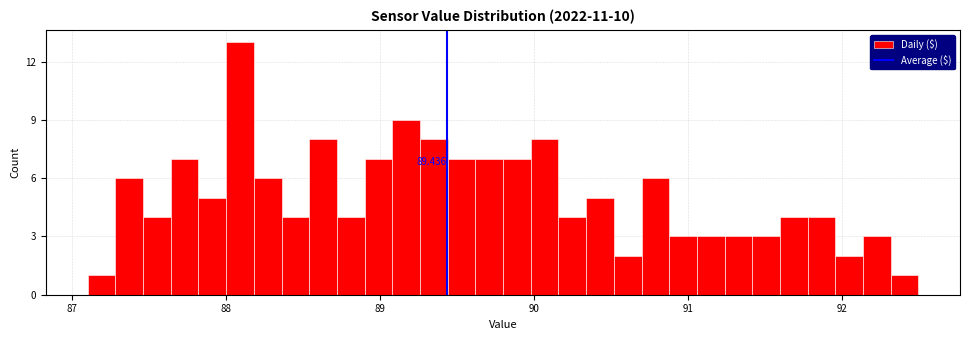

Read against the x-axis, roughly where is the centre of the tallest bar?

88.1